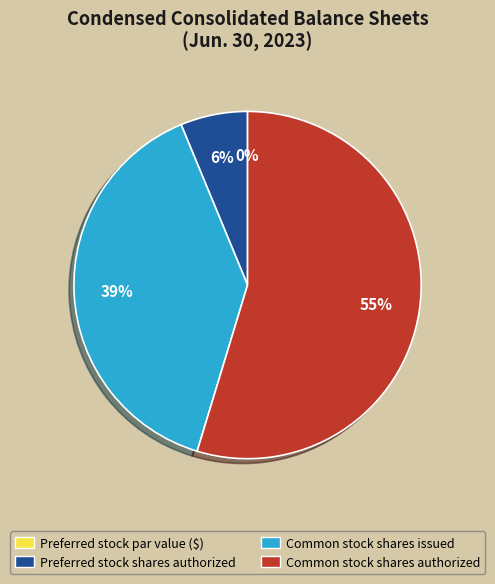

Which category has the biggest portion of the pie?

Common stock shares authorized